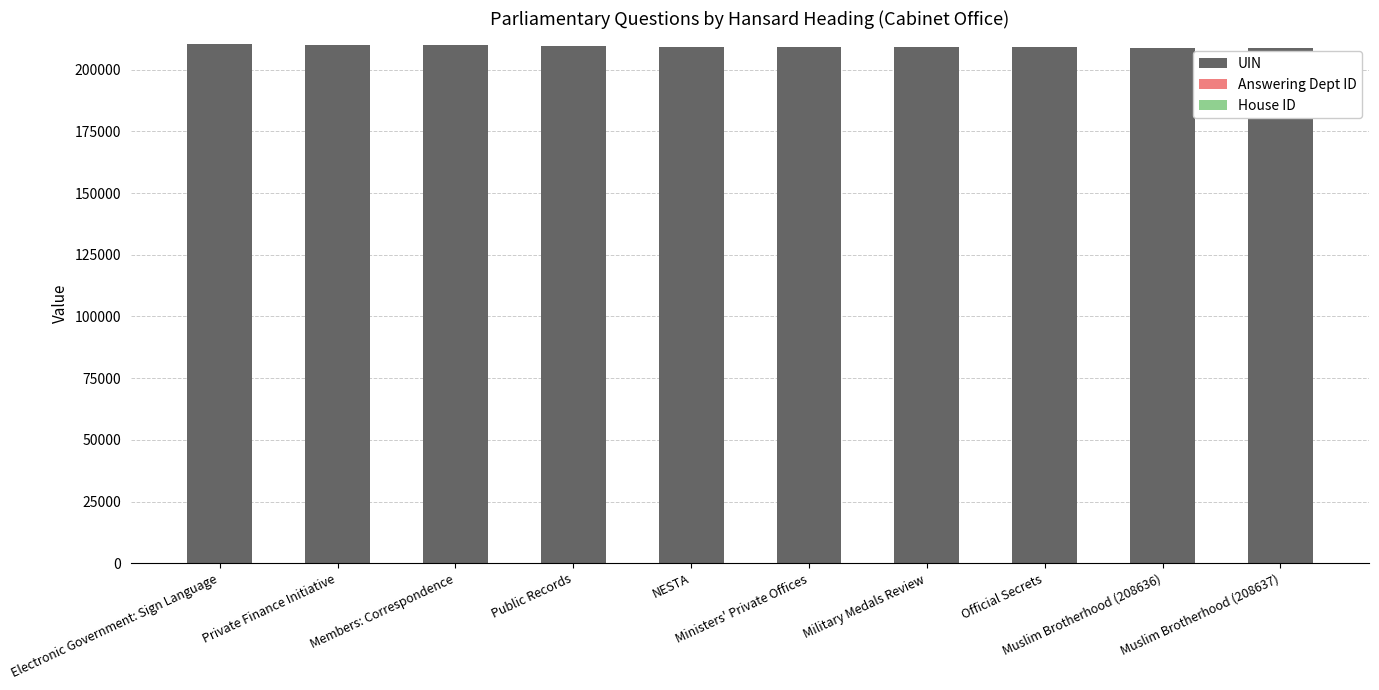

What is the sum of all UIN values?

2093650